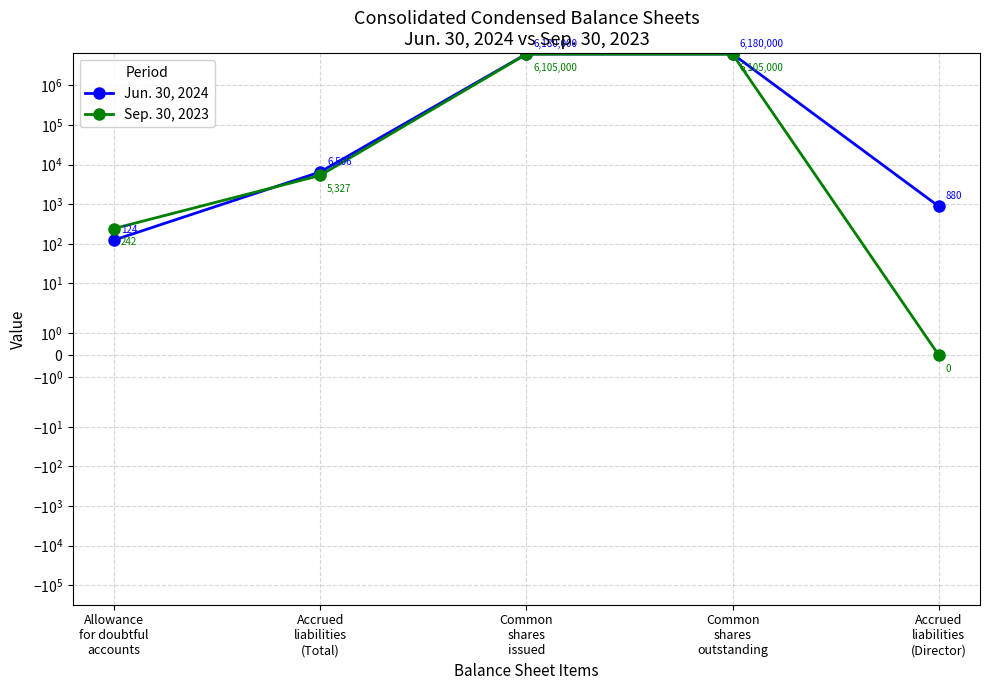

Reading left to right, list all the values displayed in this chart.

Jun. 30, 2024: Allowance
for doubtful
accounts=124	Accrued
liabilities
(Total)=6506	Common
shares
issued=6180000	Common
shares
outstanding=6180000	Accrued
liabilities
(Director)=880
Sep. 30, 2023: Allowance
for doubtful
accounts=242	Accrued
liabilities
(Total)=5327	Common
shares
issued=6105000	Common
shares
outstanding=6105000	Accrued
liabilities
(Director)=0